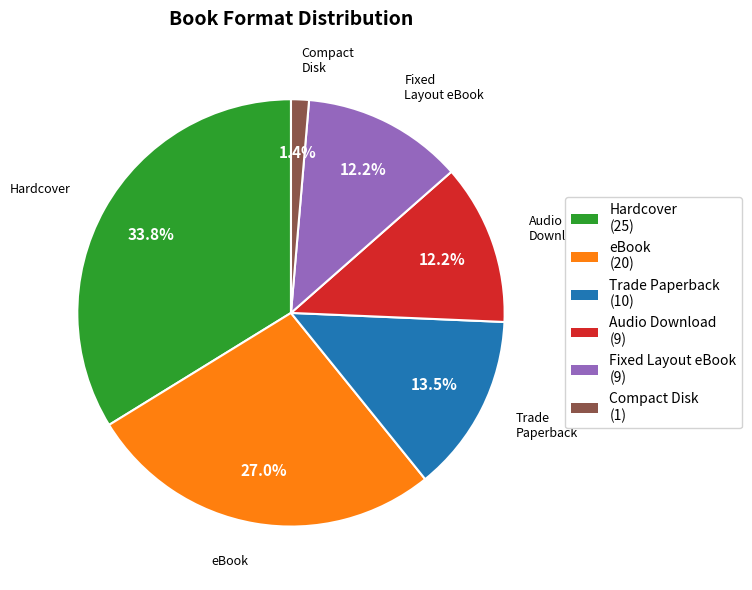

True or false: Fixed Layout eBook accounts for 5% of the total.

False